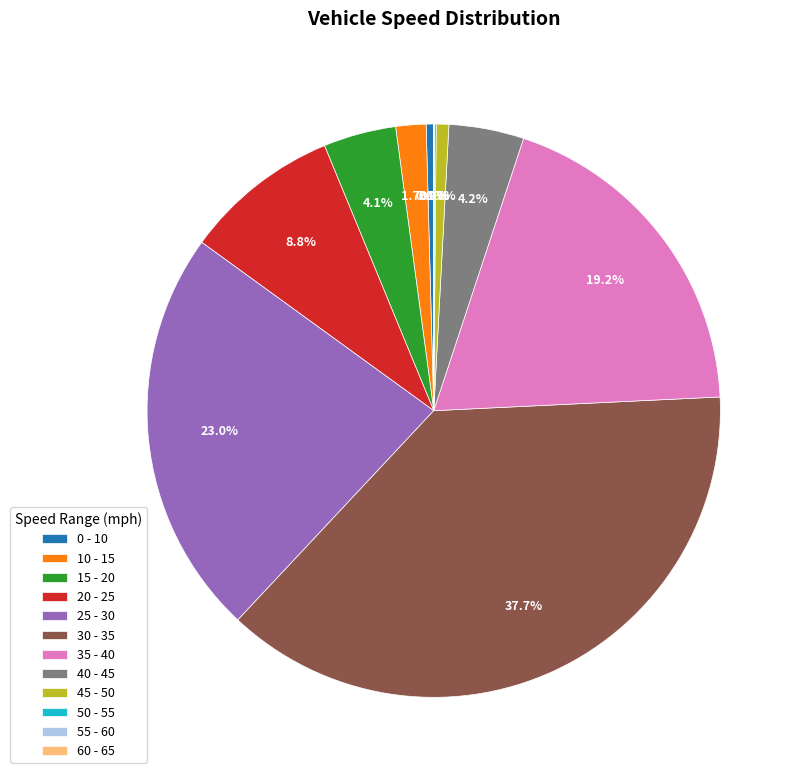

Is it true that 30 - 35 is 38% of the pie?

True